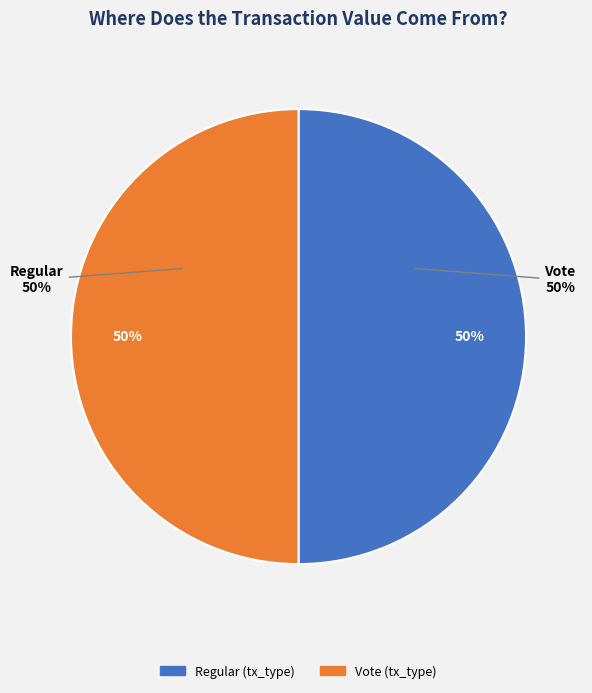

What percentage is the Vote slice, to the nearest percent?

50%